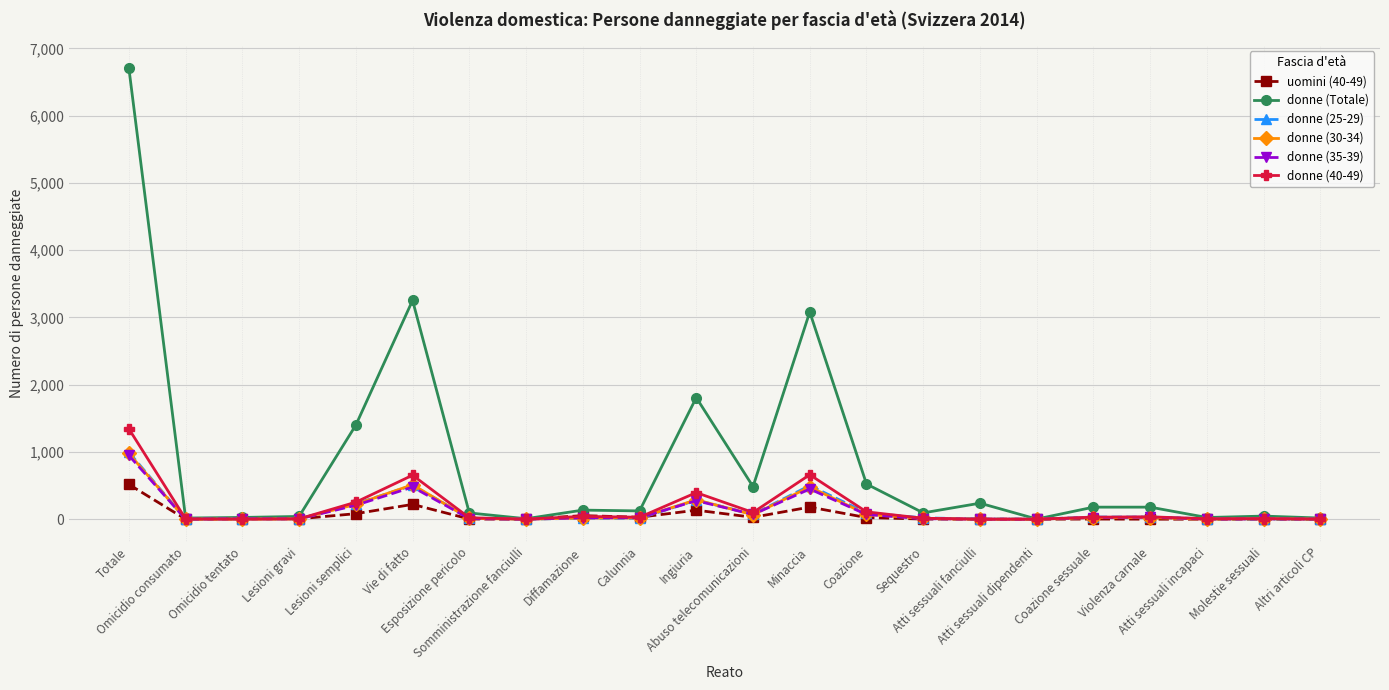

At which label does donne (25-29) first exceed 17?

Totale